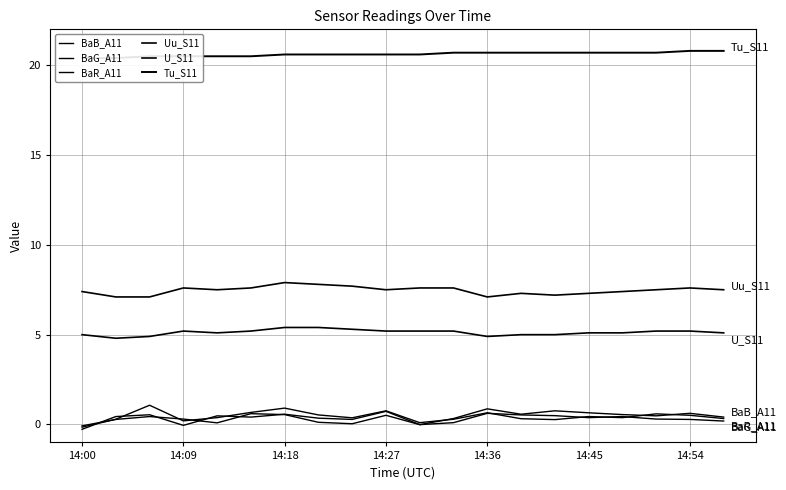

List the series in order of their peak value, highest first.

Tu_S11, Uu_S11, U_S11, BaG_A11, BaB_A11, BaR_A11